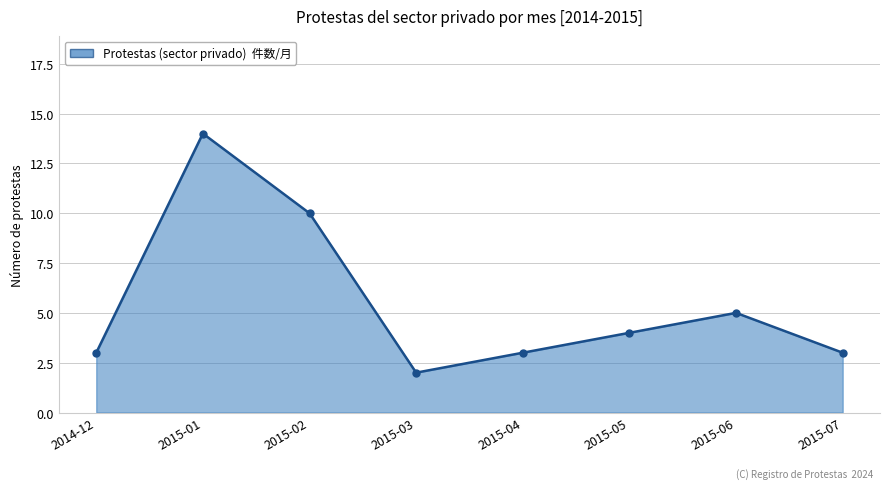

What is the value of the 3rd point from the left?

10